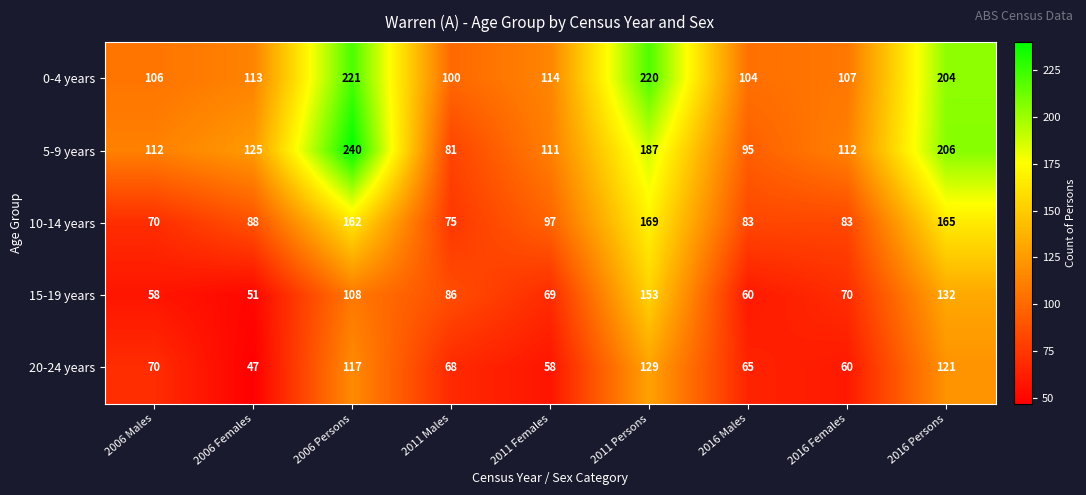

The 5-9 years series shows 240 at 2006 Persons. True or false?

True